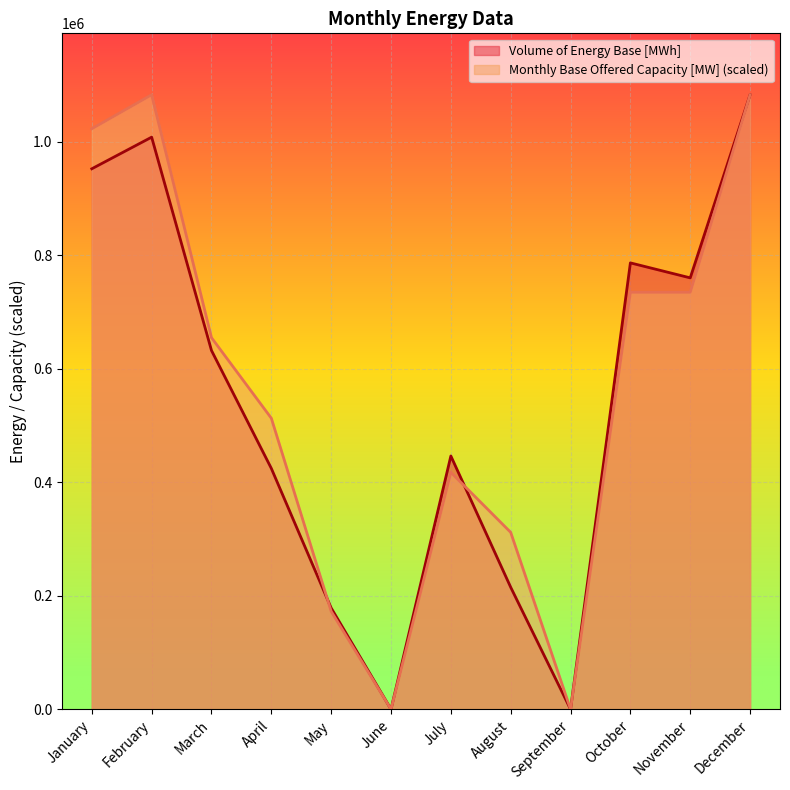

Rank the series by their maximum value, from highest to lowest.

Volume of Energy Base [MWh], Monthly Base Offered Capacity [MW]